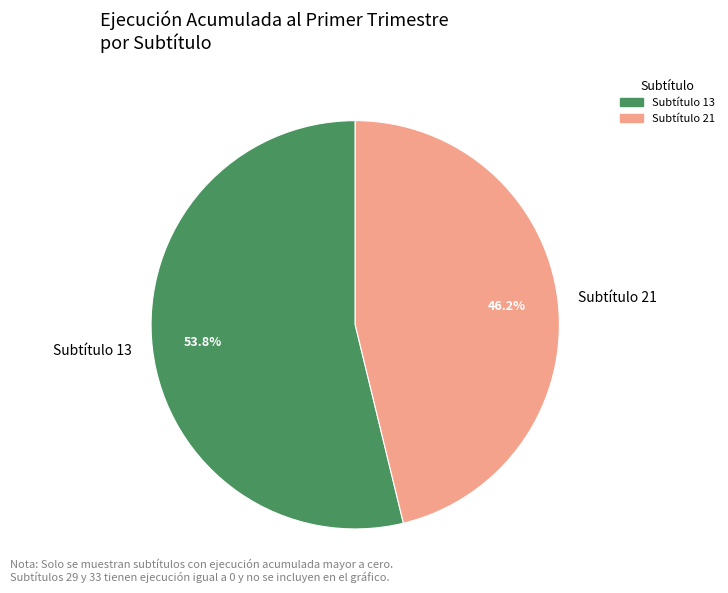

Which slice is the largest?

Subtítulo 13